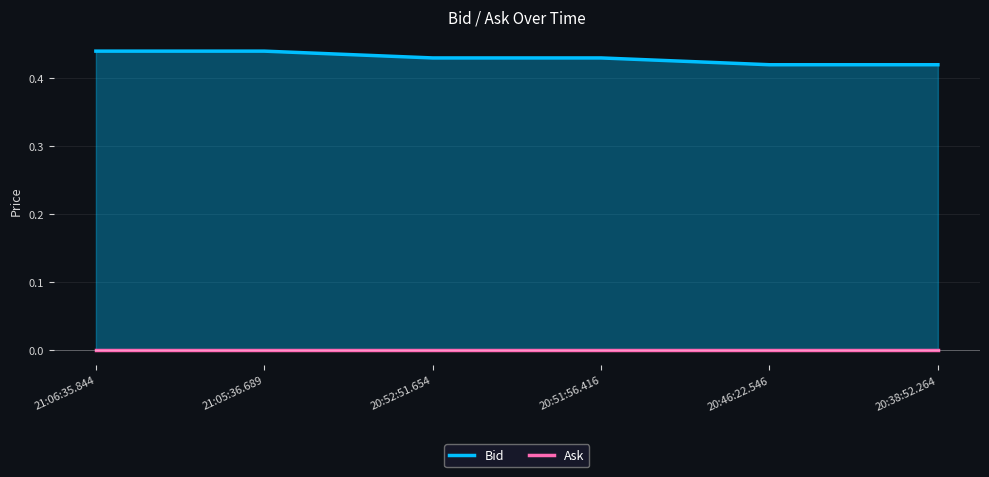

True or false: Ask has a value of 0.0 at 20:46:22.546.

True